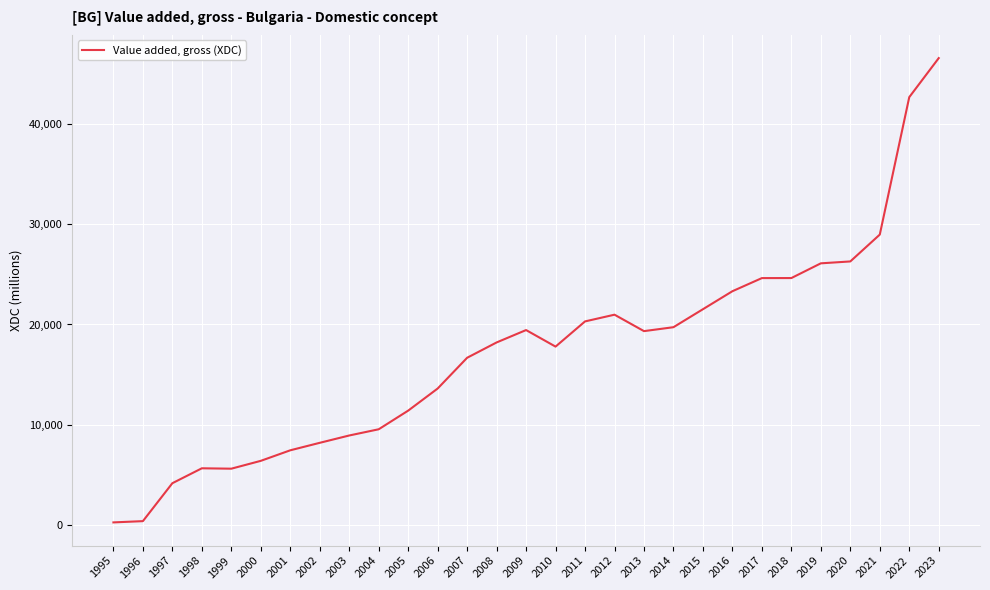

What is the change in value from 2007 to 2015?

+4850.4